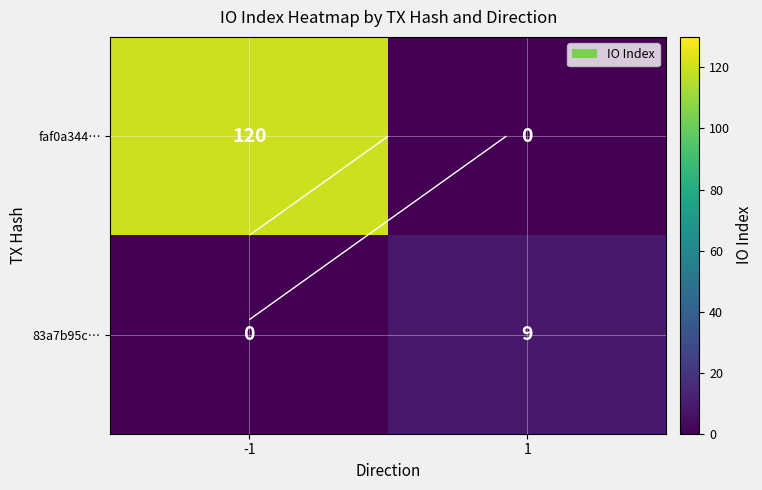

At which category is the sum across all series the highest?

-1